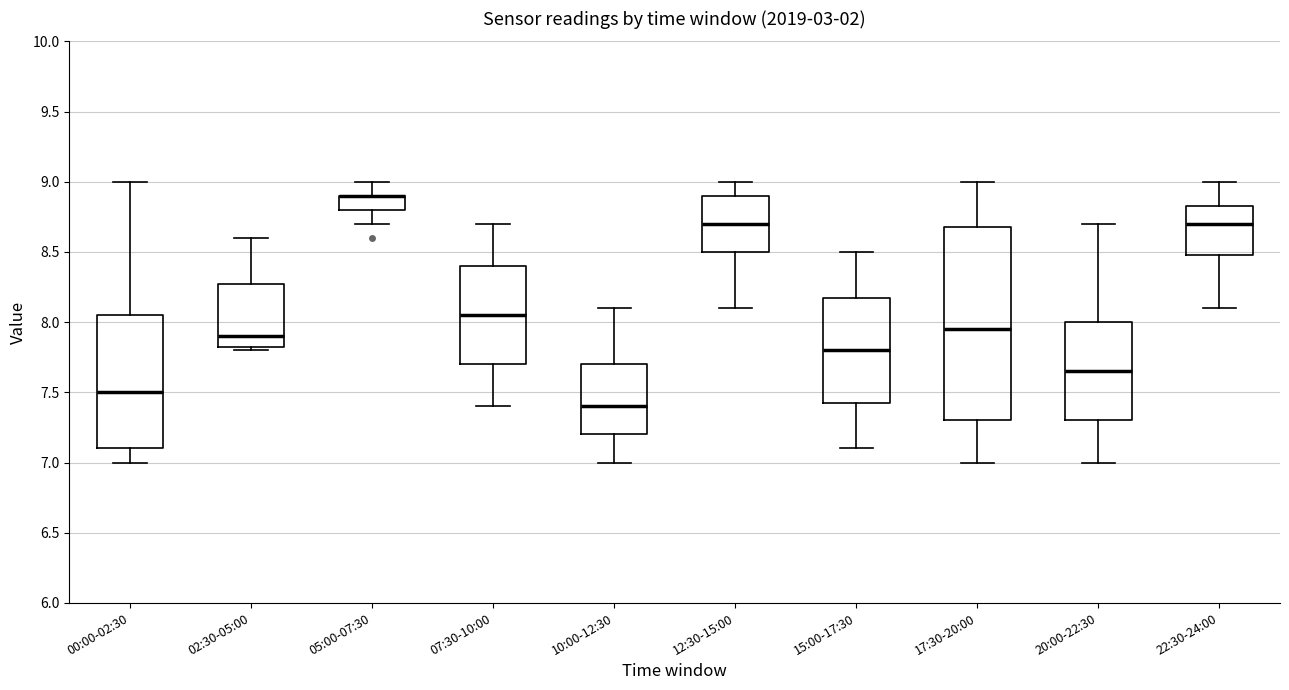

Comparing the boxes themselves (not the whiskers), which one is the tallest?

17:30-20:00